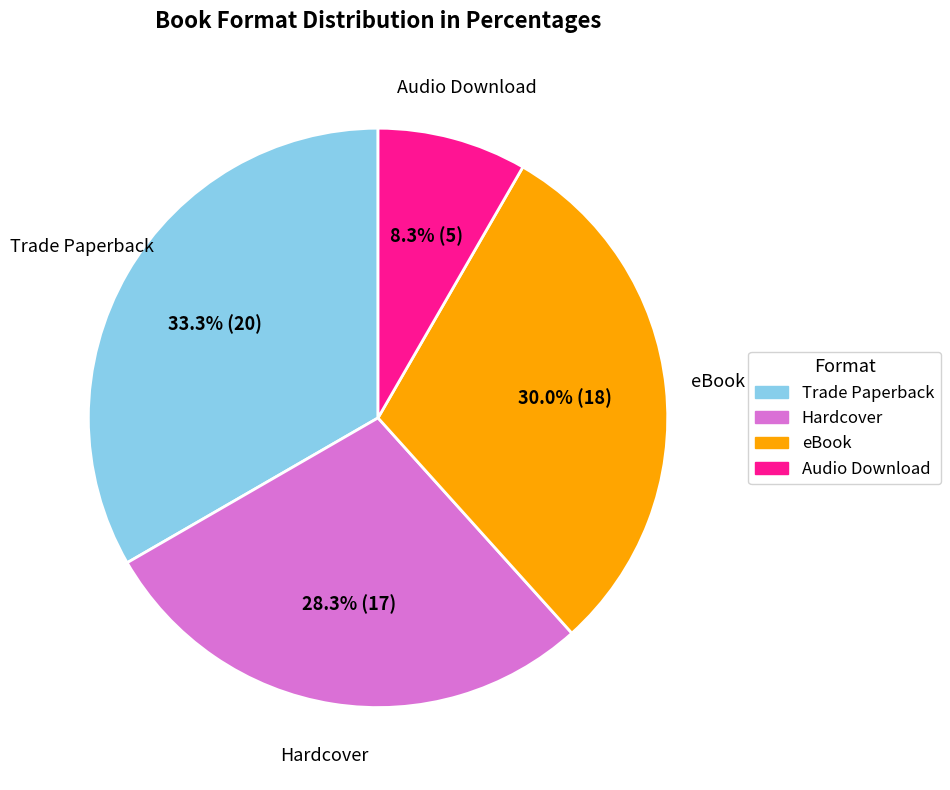

What is the smallest slice in the pie chart?

Audio Download